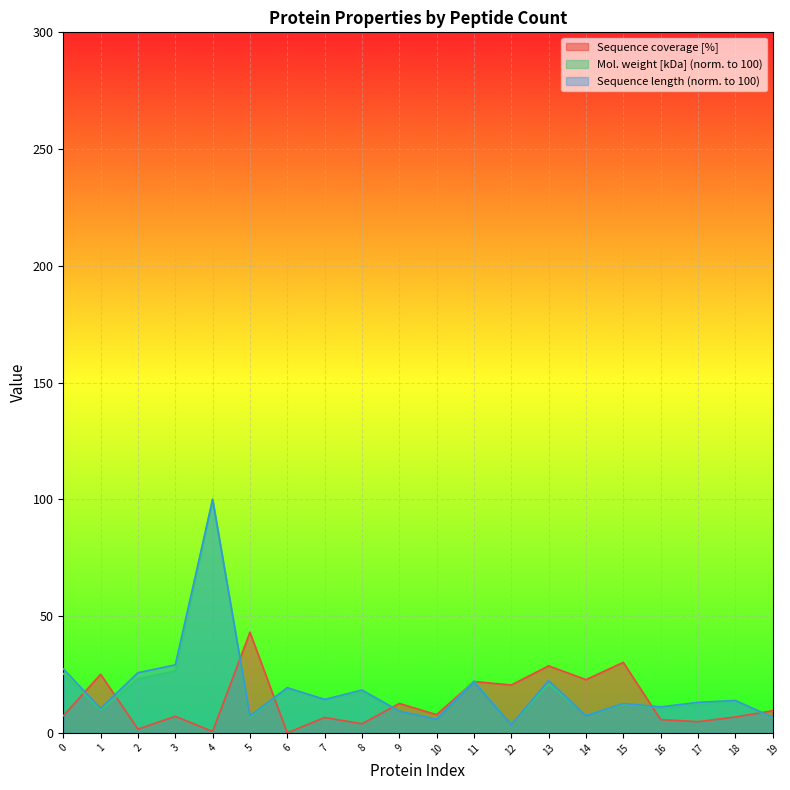

What is the average value of the Mol. weight [kDa] series?

18.4